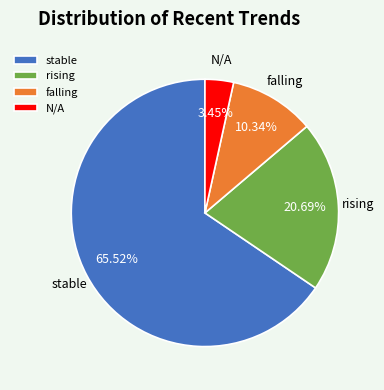

Rank the categories by value from highest to lowest.

stable, rising, falling, N/A